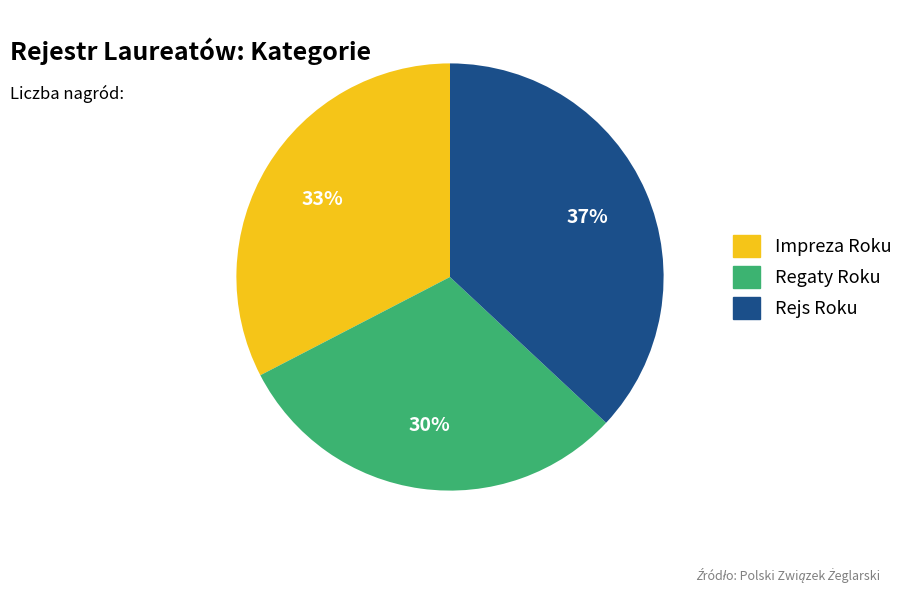

Is it true that Rejs Roku is 52% of the pie?

False